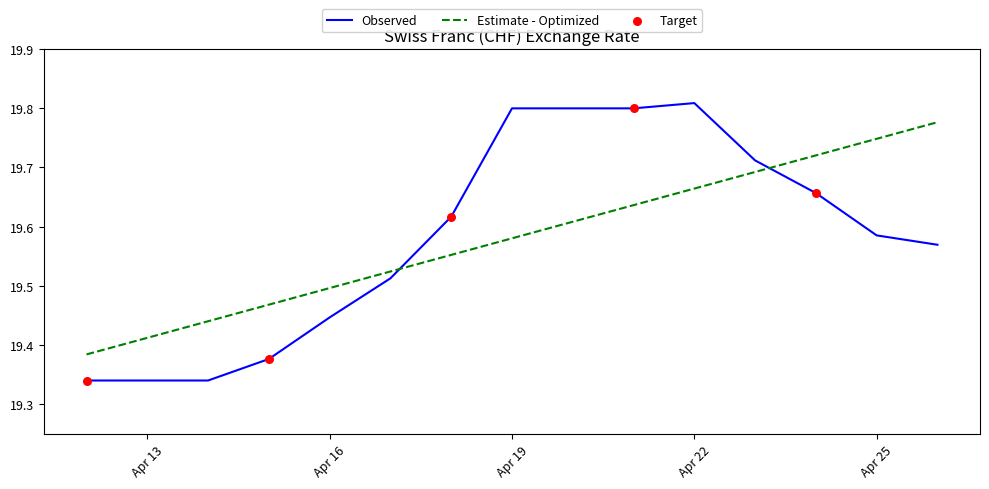

How many times do Observed and Estimate - Optimized cross each other?

2